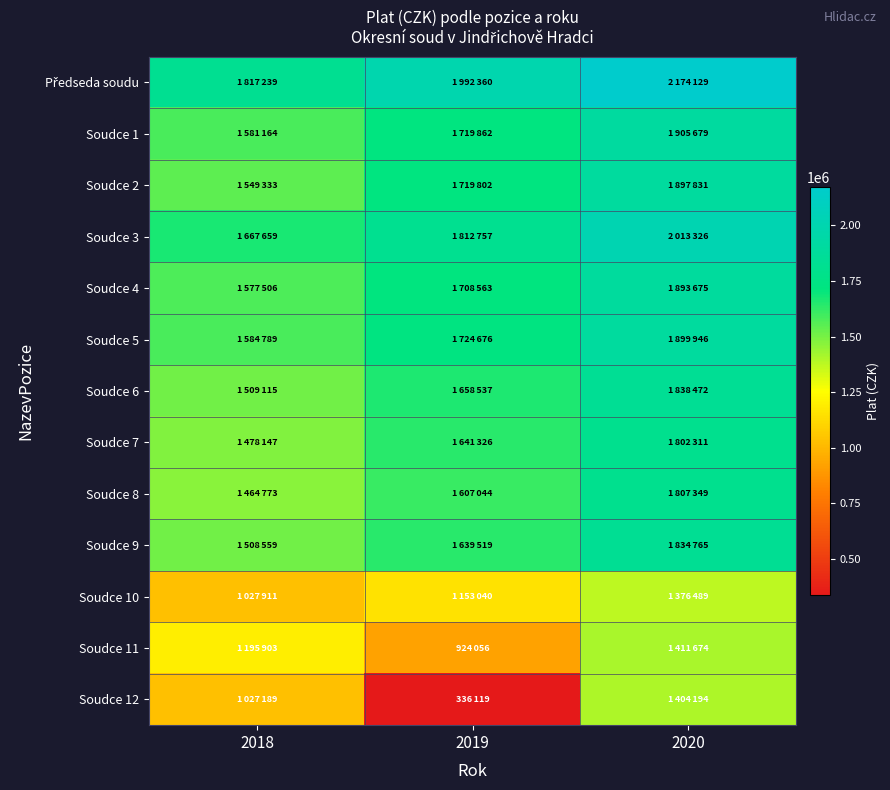

At which category is the sum across all series the highest?

2020